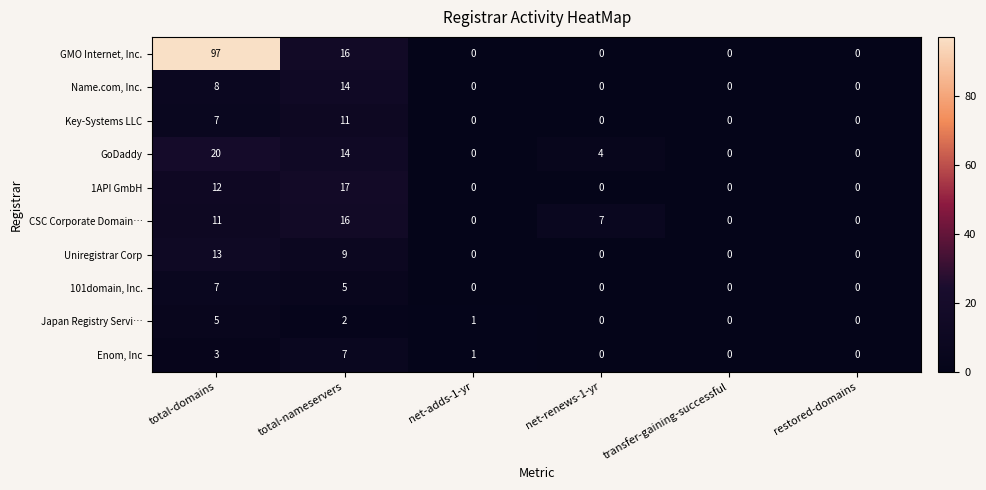

What is the difference between the second highest and minimum values in the 1API GmbH series?

12